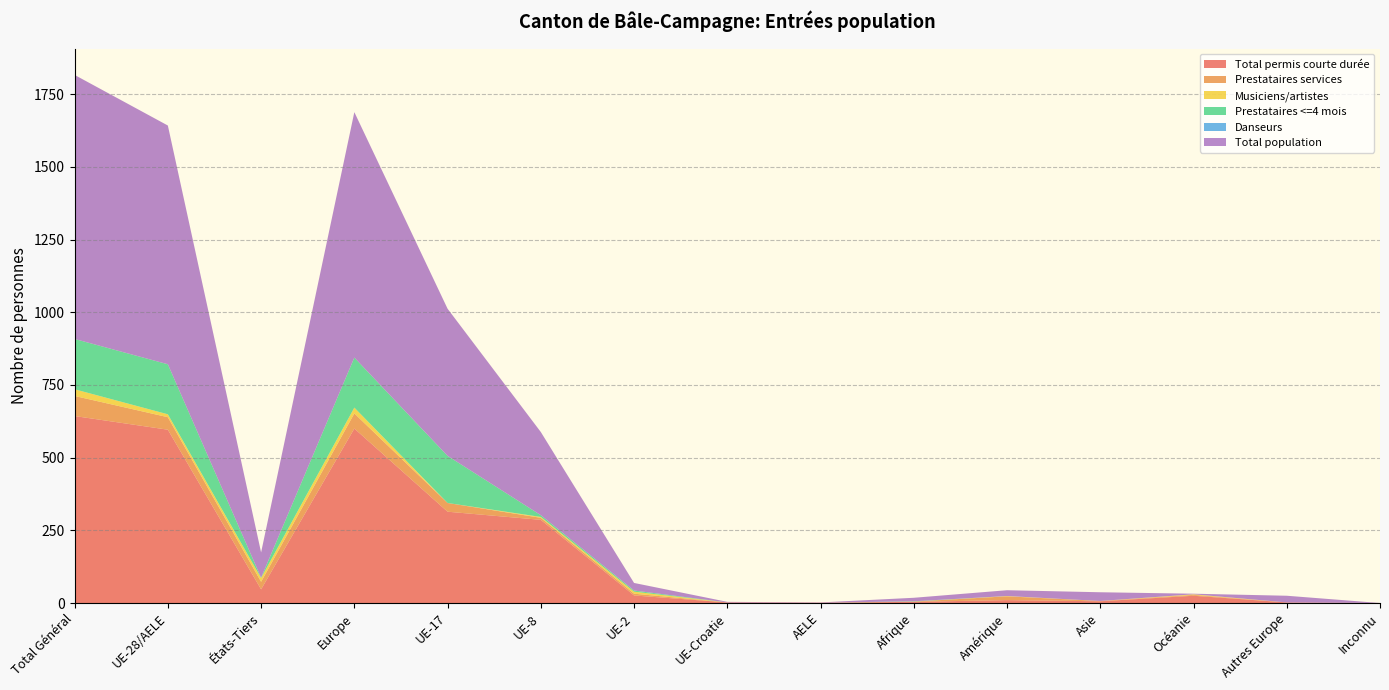

Reading right to left, transcribe all the data shown in this chart.

Total permis courte durée: 0	2	25	6	10	4	1	2	26	286	314	600	47	596	643
Prestataires services: 0	0	3	1	13	1	0	0	6	7	30	52	26	43	69
Musiciens/artistes: 0	0	2	0	1	0	0	0	7	3	0	20	13	10	23
Prestataires <=4 mois: 0	0	0	0	0	1	0	0	4	6	162	172	1	172	173
Danseurs: 0	0	0	0	0	0	0	0	0	0	0	0	0	0	0
Total population: 0	23	2	30	20	12	1	2	26	286	506	844	87	821	908